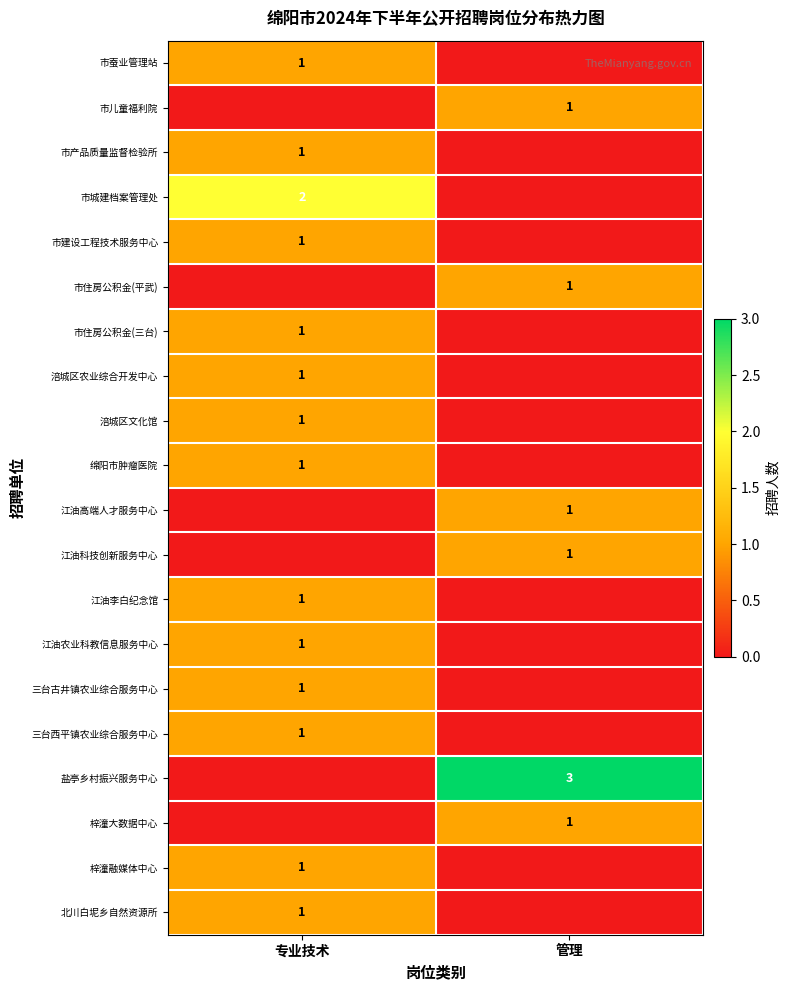

How many distinct data groups are displayed?

20